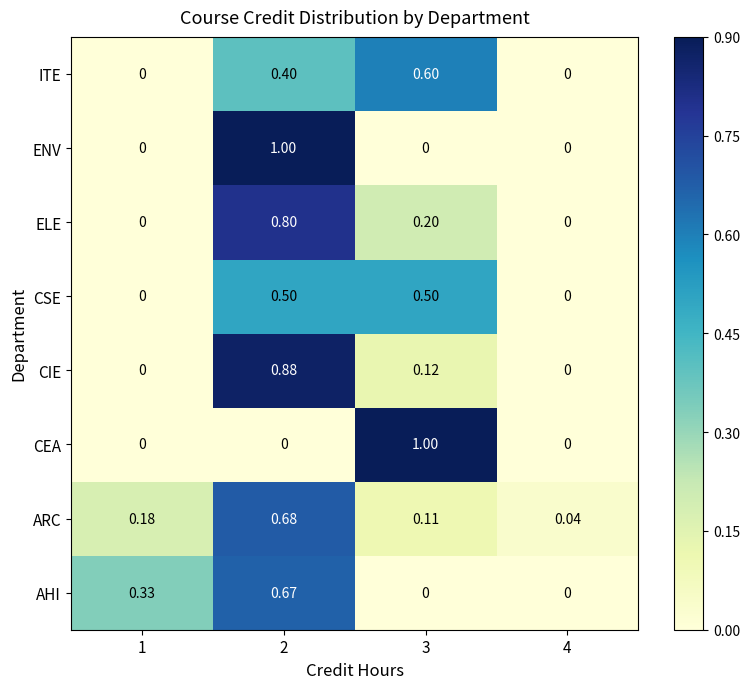

How many data points does each series have?

4